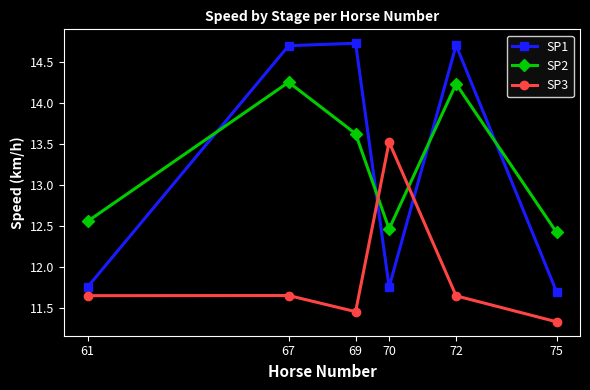

Which series changed the most between 70 and 75?

SP3